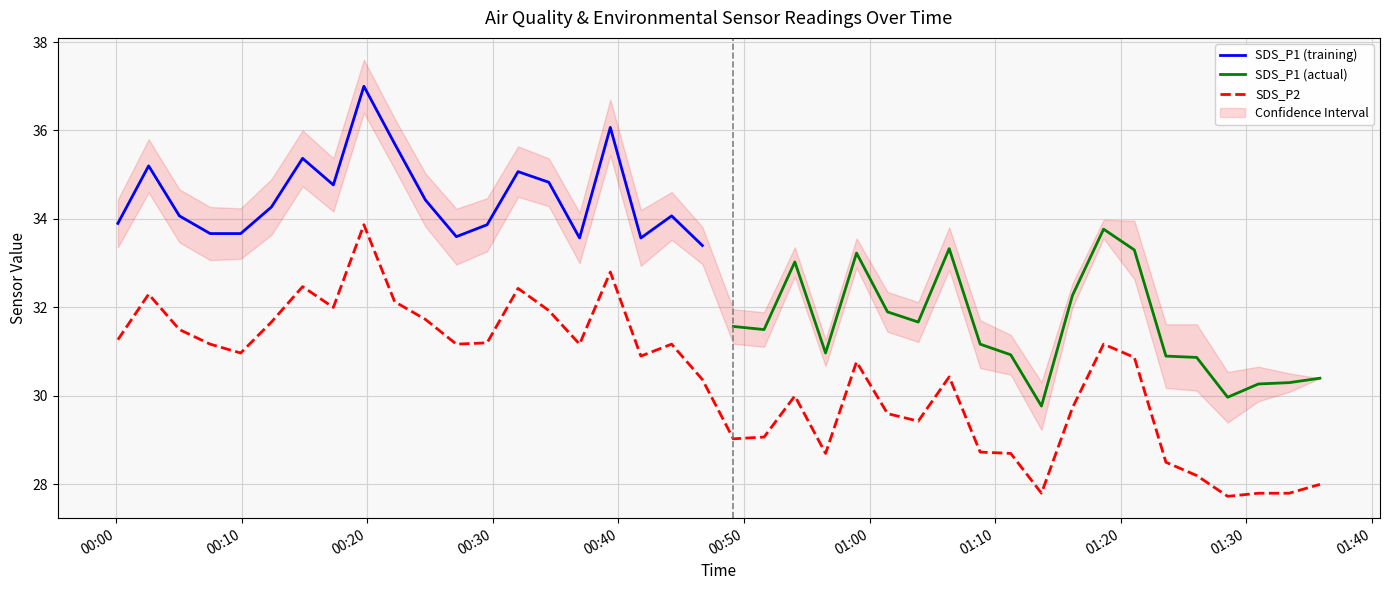

How many distinct data groups are displayed?

4